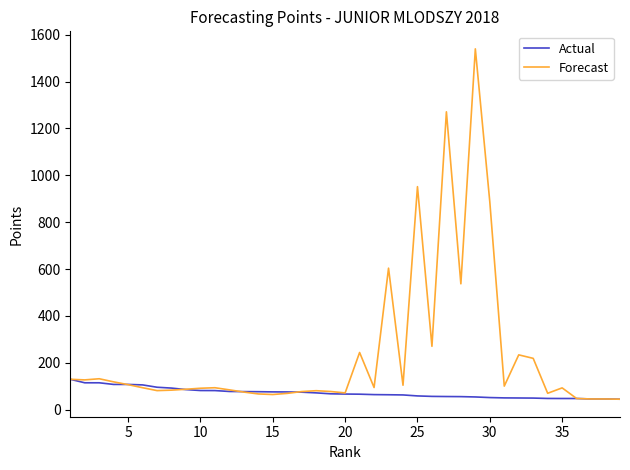

Which series has the largest range (max minus min)?

Forecast